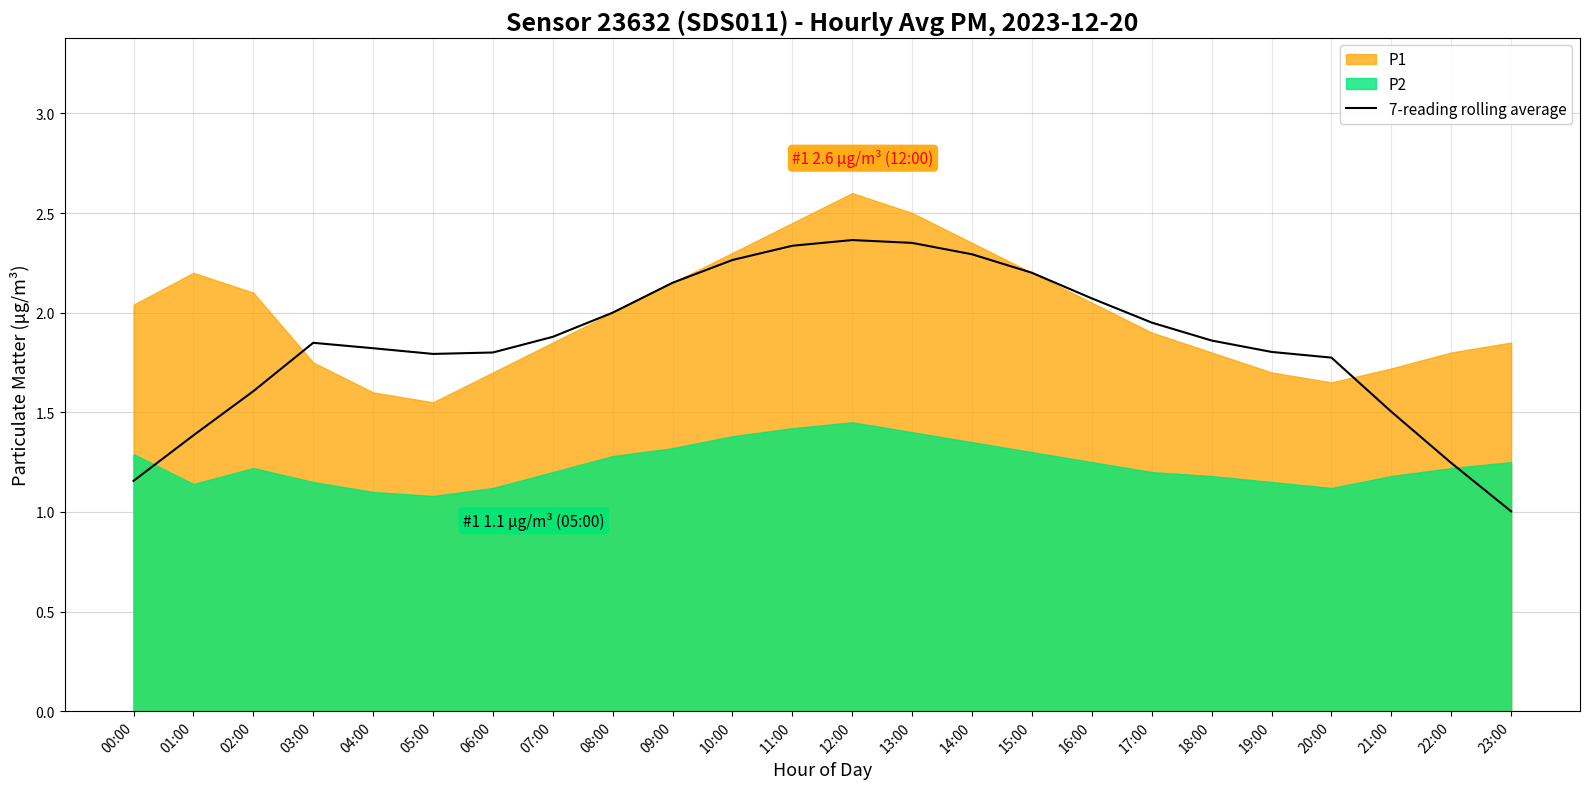

What value does the data have at 16:00?

2.1